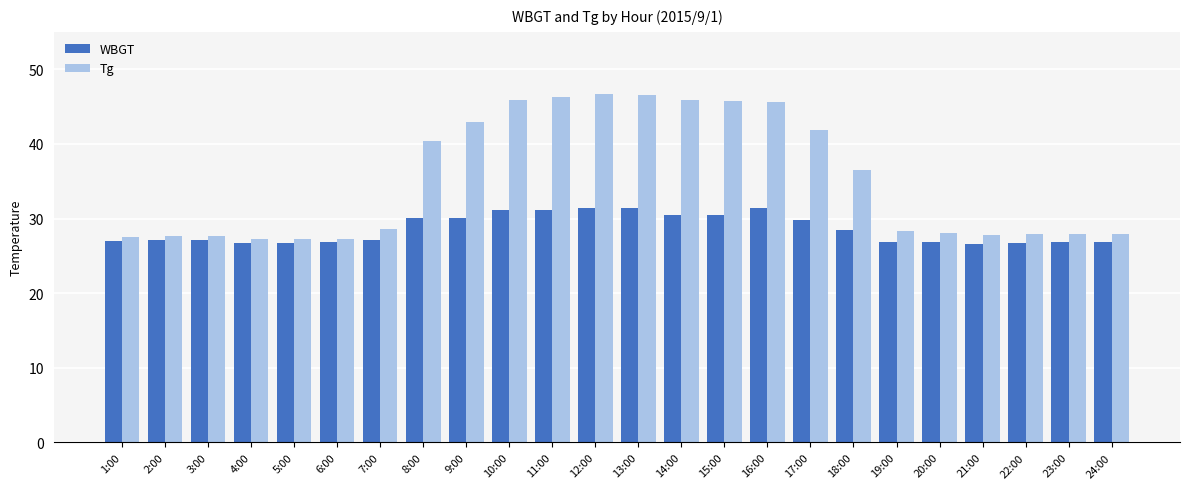

Is it true that WBGT equals 6.4 at 24:00?

False